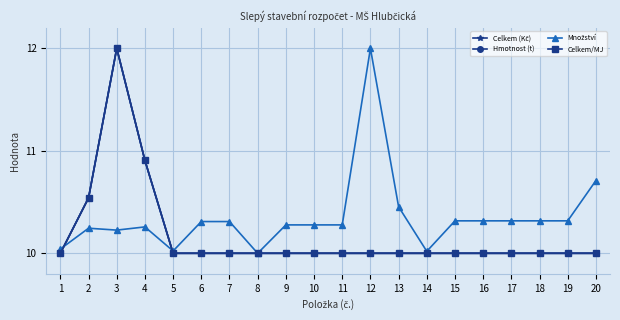

True or false: Celkem/MJ has a value of 10.0 at 11.

True